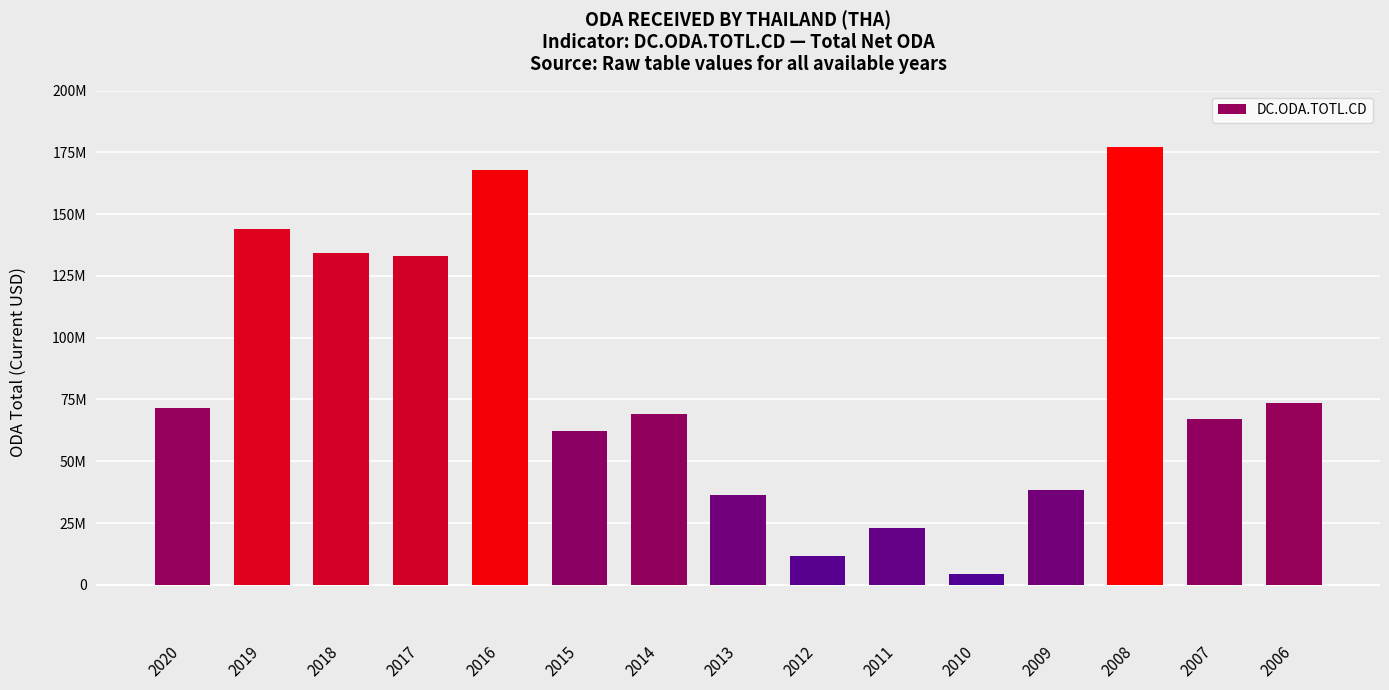

At which category does the chart reach its peak across all series?

2008